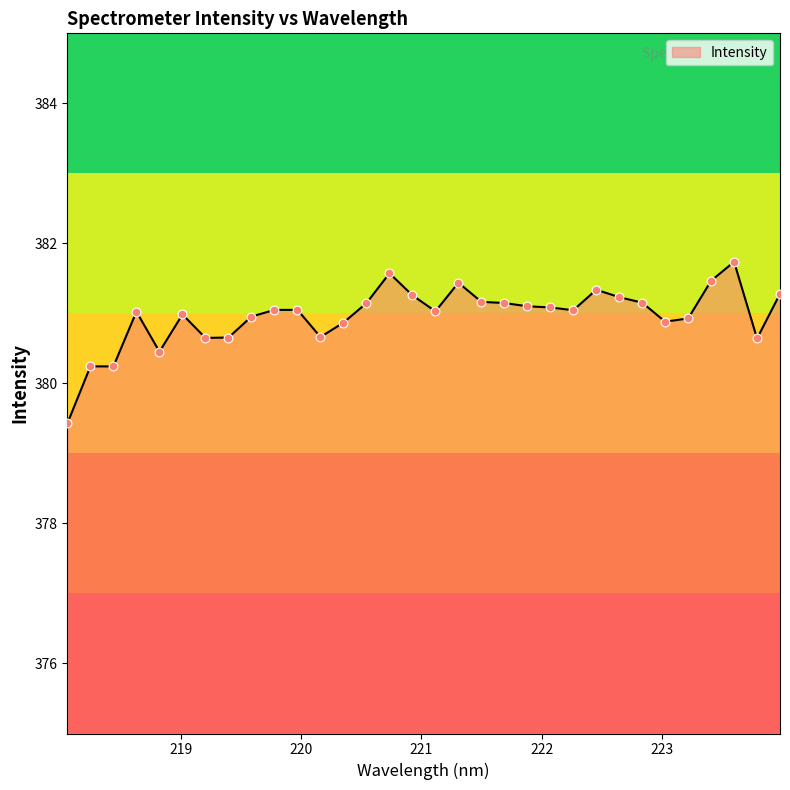

What is the maximum value shown in the chart?

381.7